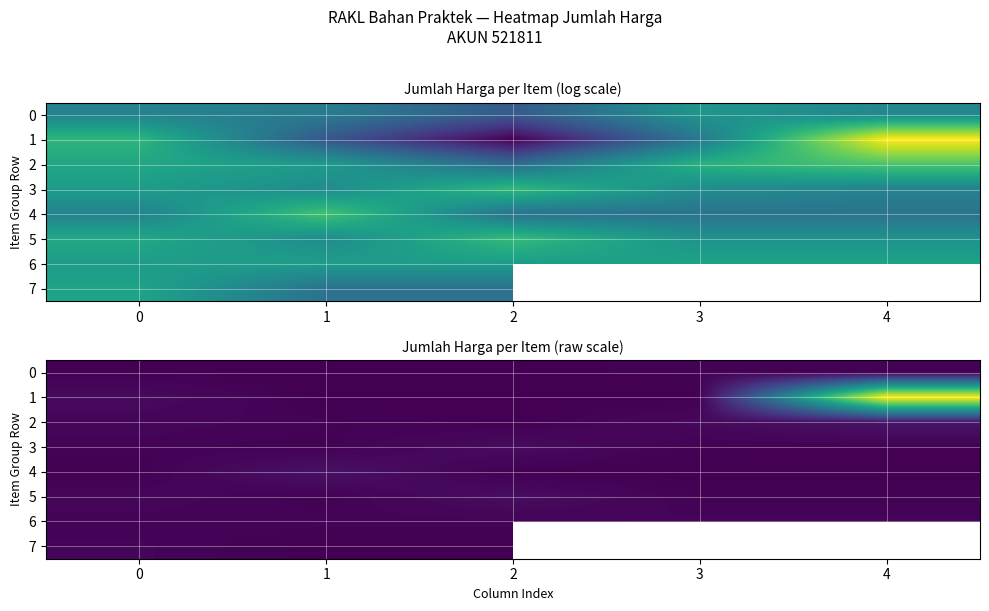

The value of 1 at 1 is 66000.0. True or false?

True